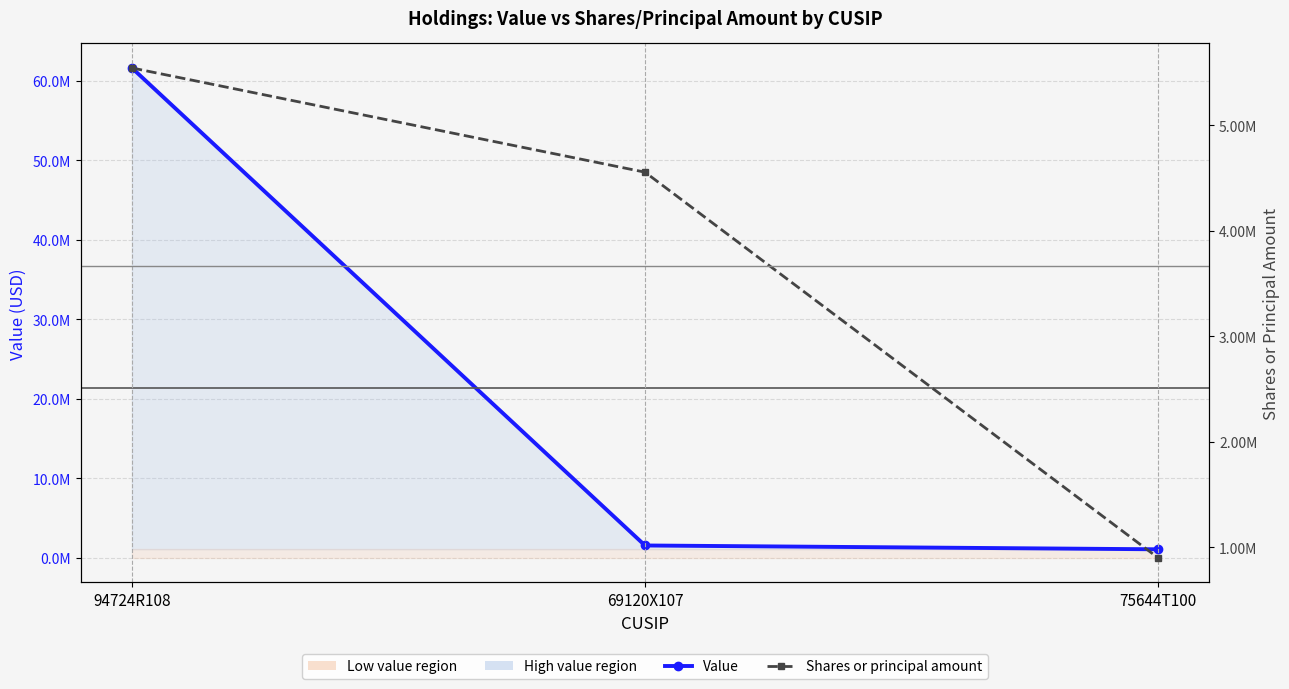

How many lines are shown in the chart?

2